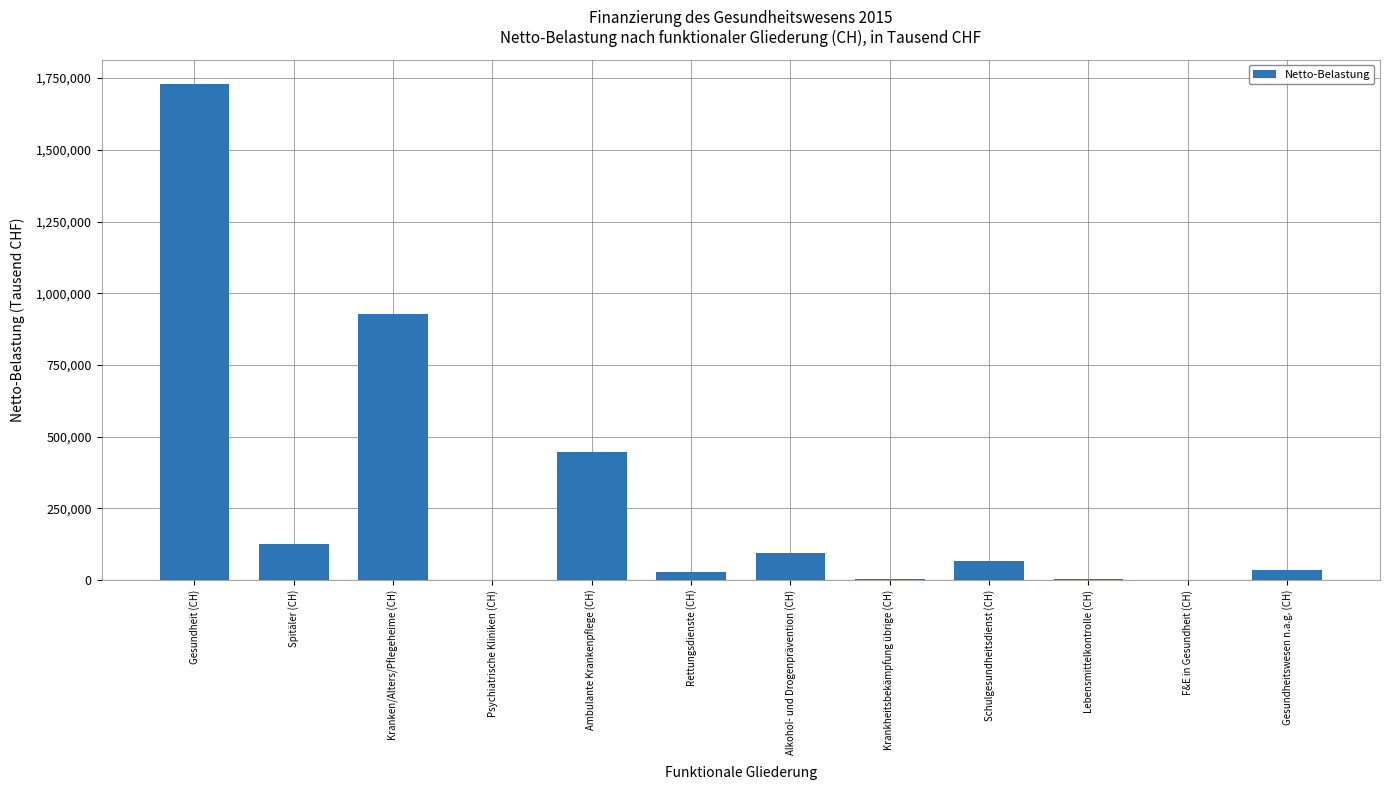

What is the change in value from Schulgesundheitsdienst (CH) to Gesundheitswesen n.a.g. (CH)?

-30209.5